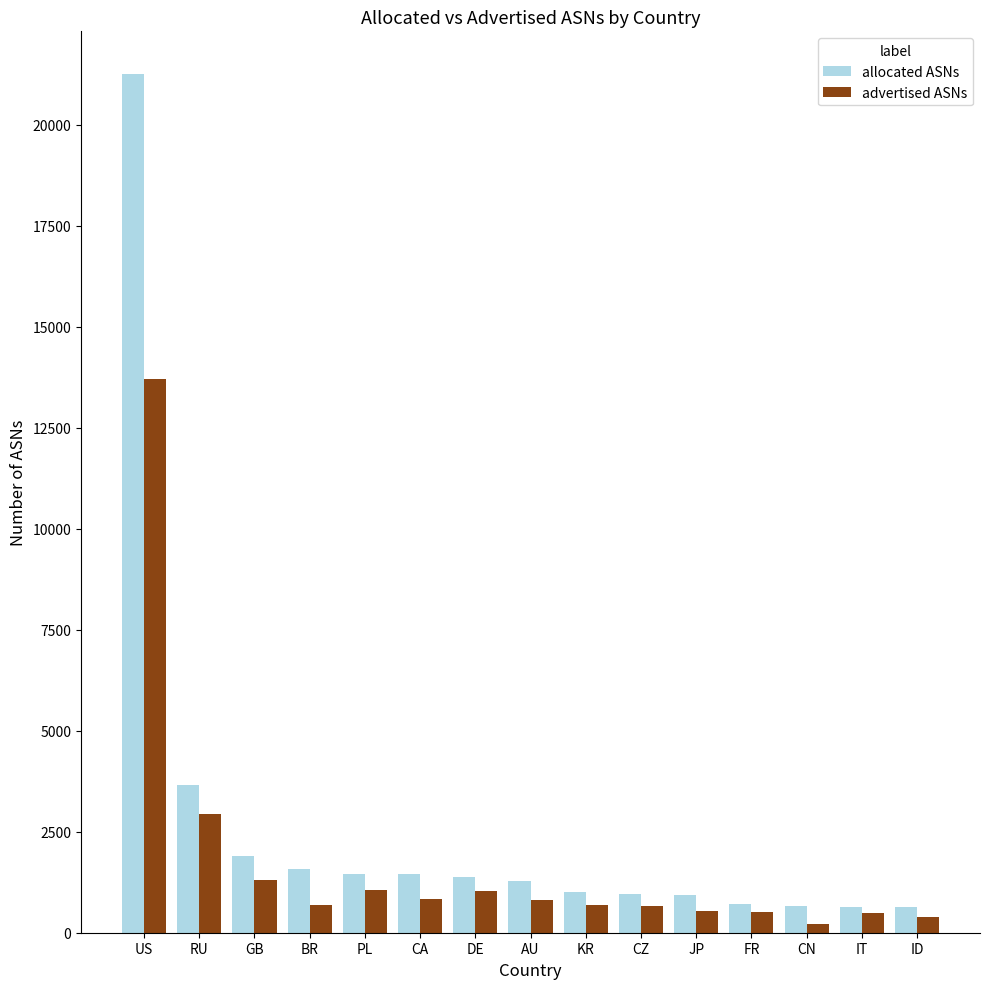

True or false: advertised ASNs has a value of 837 at CA.

True